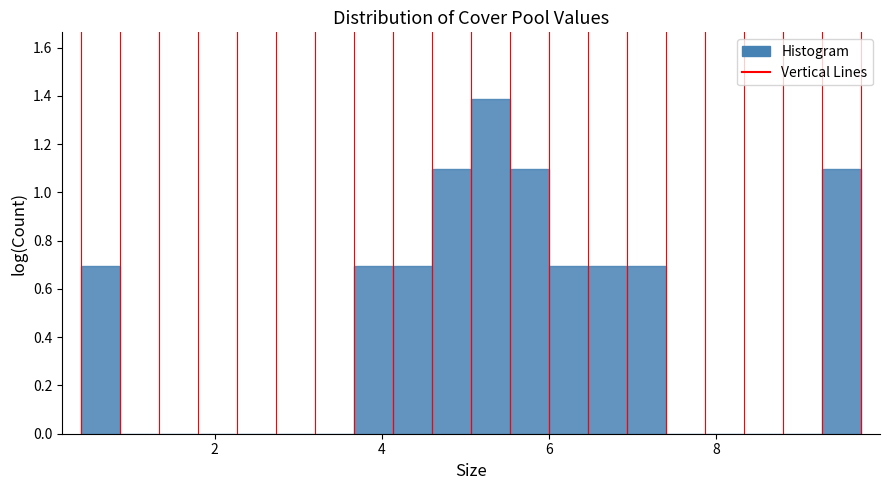

Read against the x-axis, roughly where is the centre of the tallest bar?

5.2